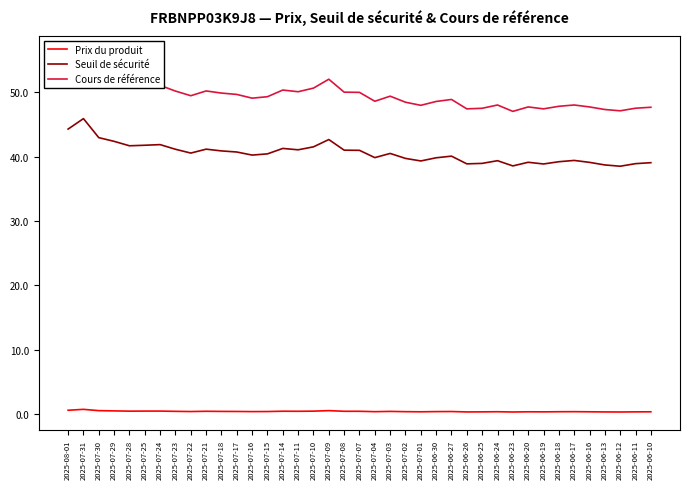

Is this an area chart (filled region under the line)?

No